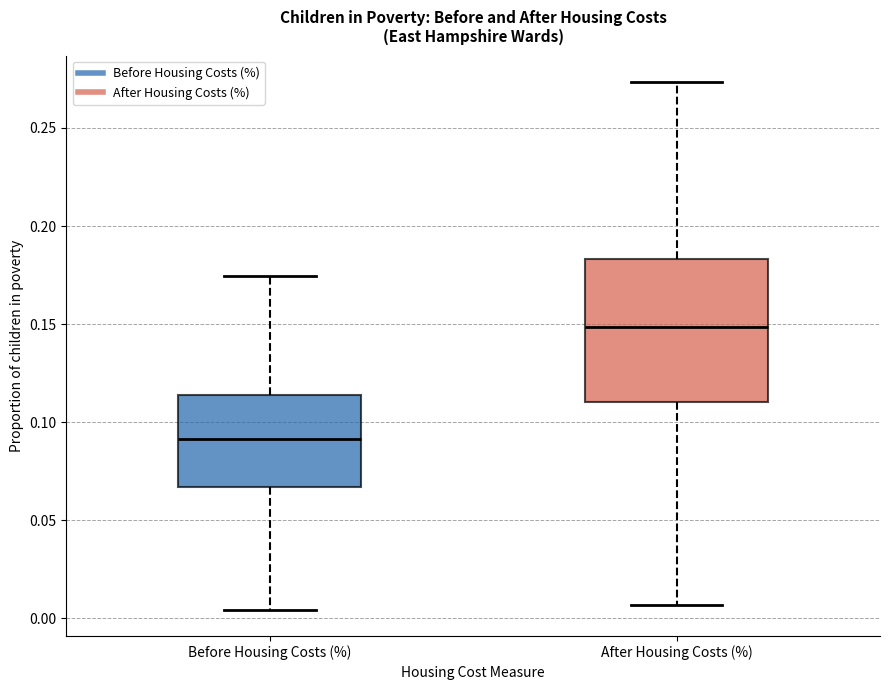

Reading left to right, transcribe this box plot: for each box, give where its median line is, the range the box spans, and where its two whiskers end, as read against the y-axis. The values are not printed on the chart, so give them approximately, as read against the axis.

Before Housing Costs (%): median 0.090, box 0.065 to 0.115, whiskers 0.005 to 0.175
After Housing Costs (%): median 0.150, box 0.110 to 0.185, whiskers 0.005 to 0.275